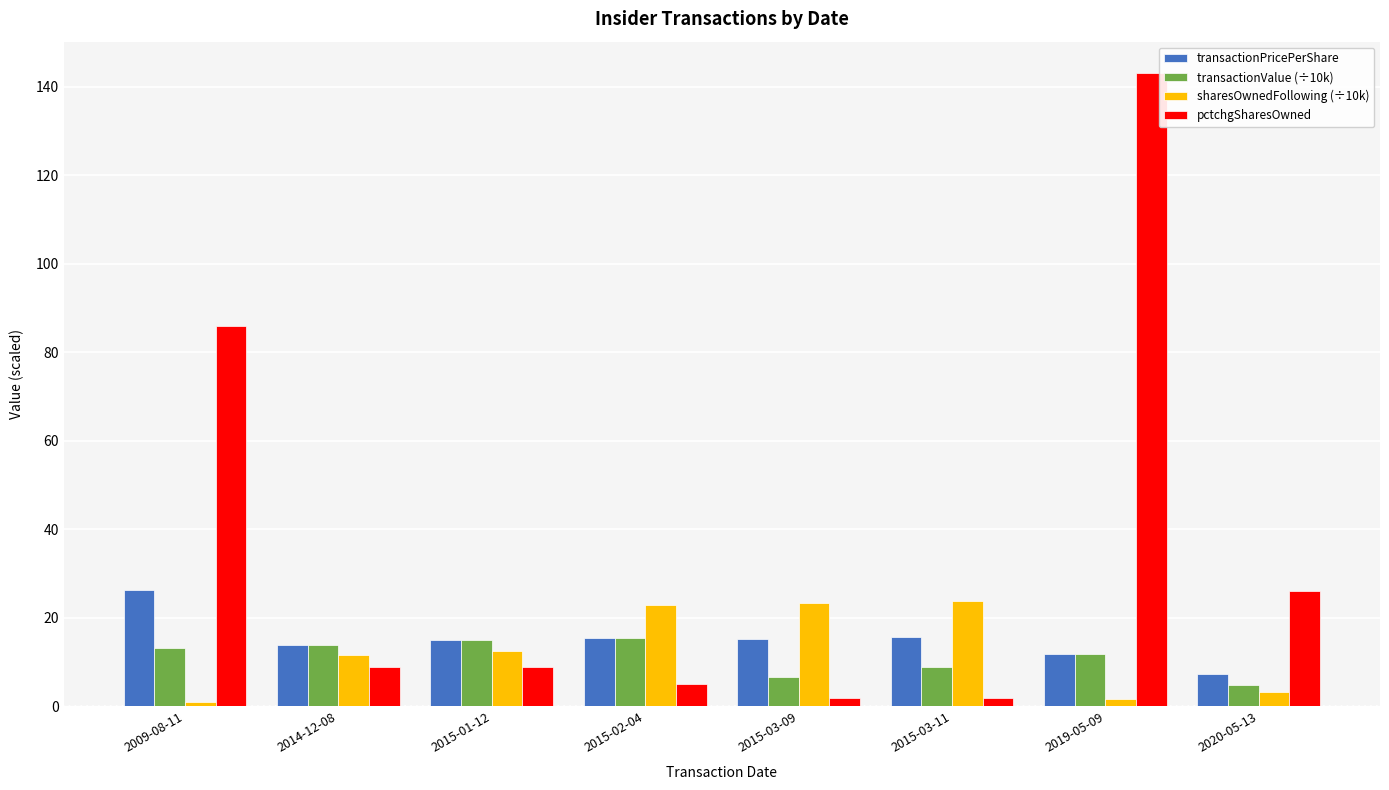

How many values in the transactionValue (÷10k) series are below 13?

4